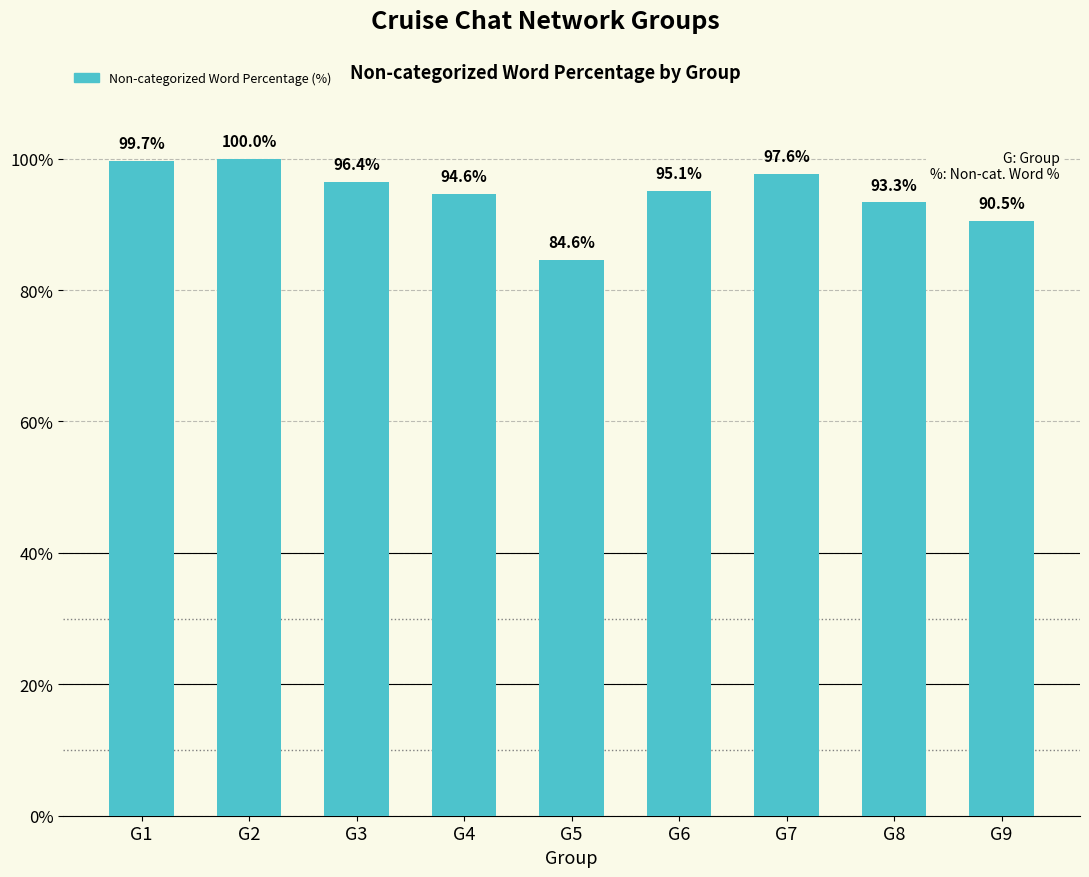

List the labels in order of value, smallest first.

G5, G9, G8, G4, G6, G3, G7, G1, G2